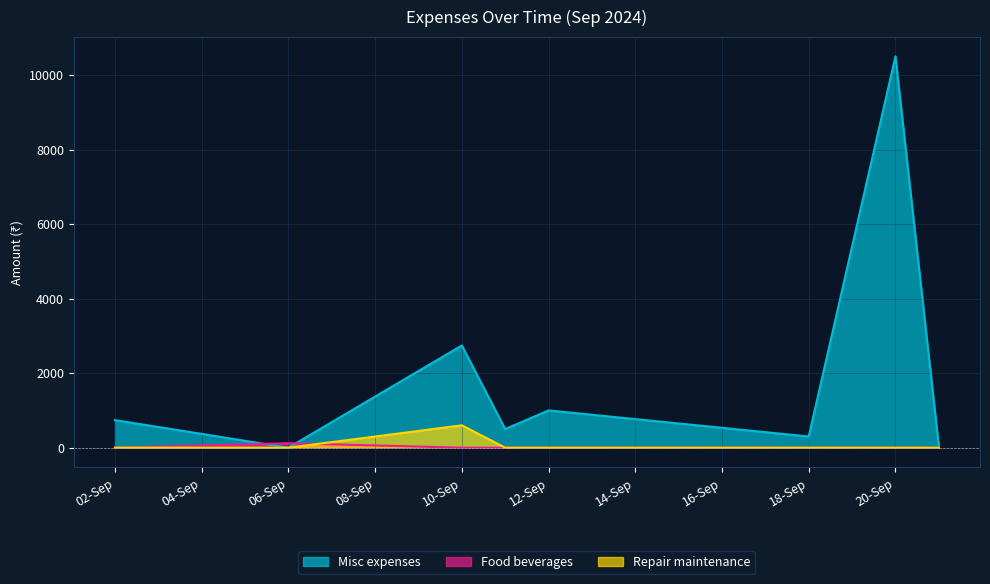

Which series has the largest range (max minus min)?

Misc expenses